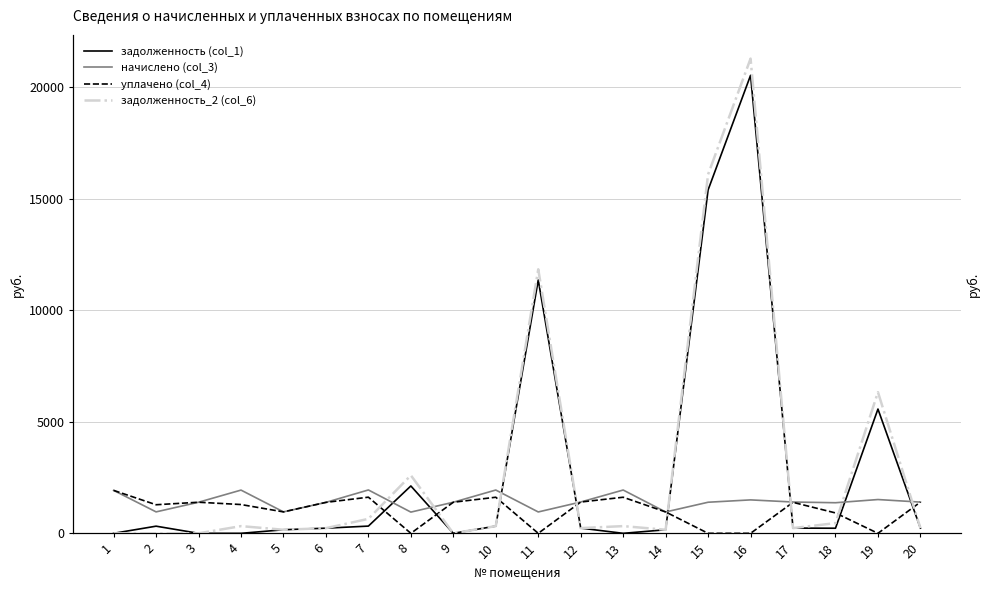

How many values in the начислено (col_3) series are below 1399?

10